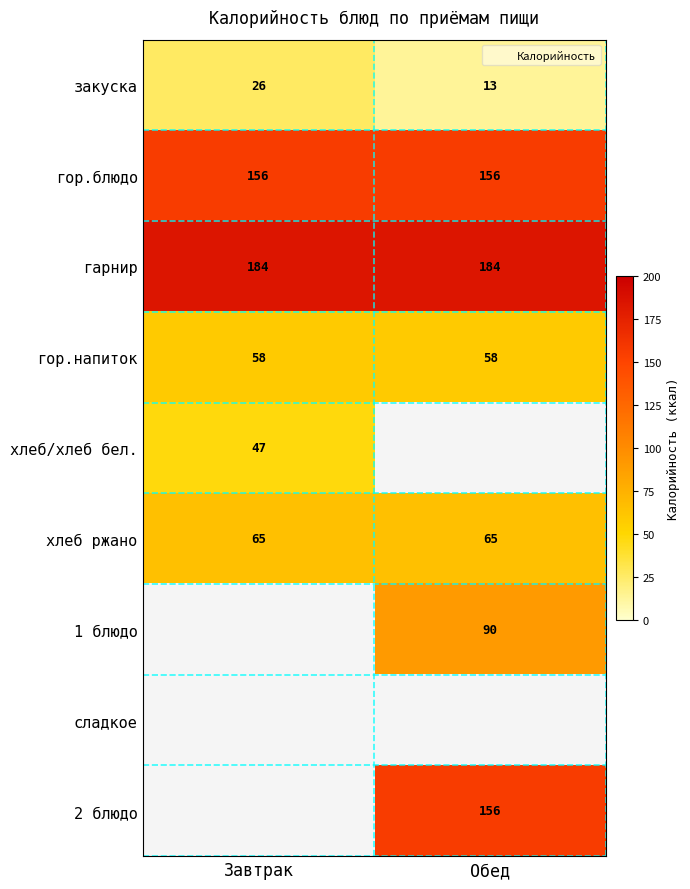

How many values in 1 блюдо are above zero?

1